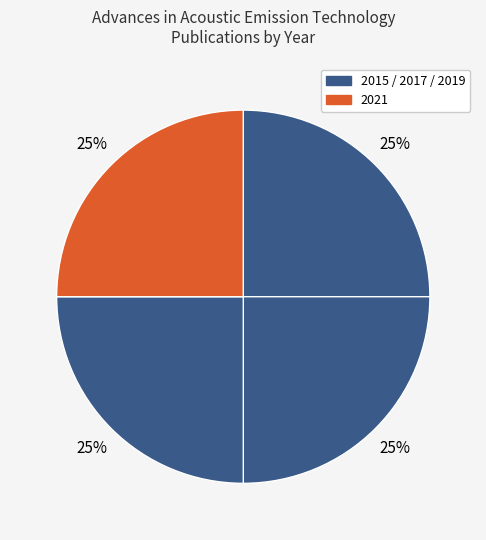

Is there a majority slice in this chart?

No